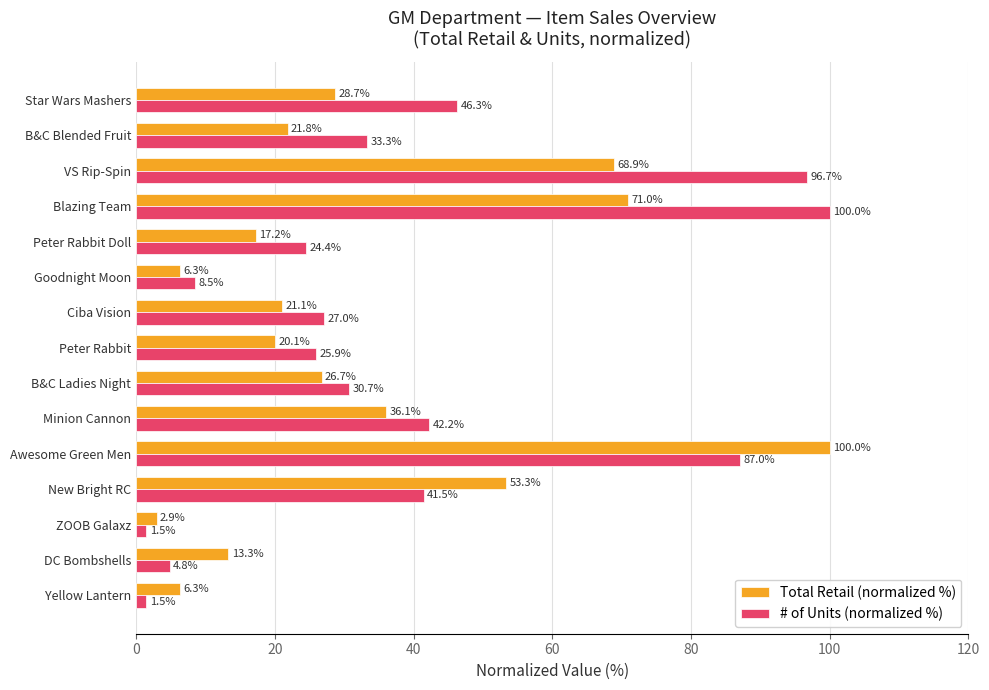

At which label does Total Retail (normalized %) reach its peak?

Awesome Green Men